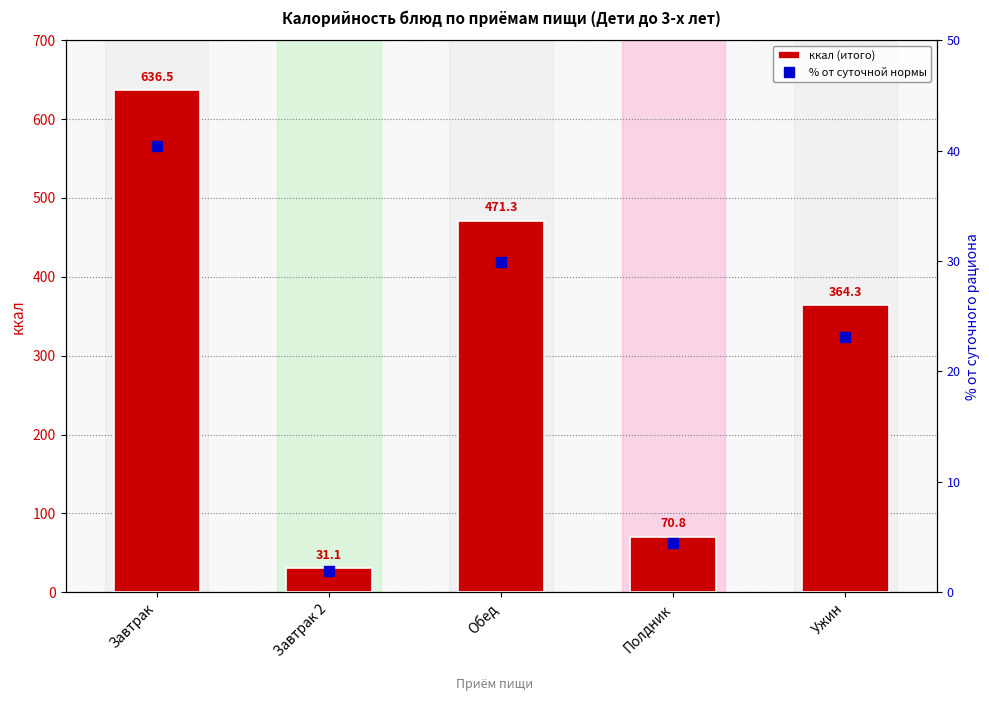

What is the average value of the ккал (итого) series?

314.8